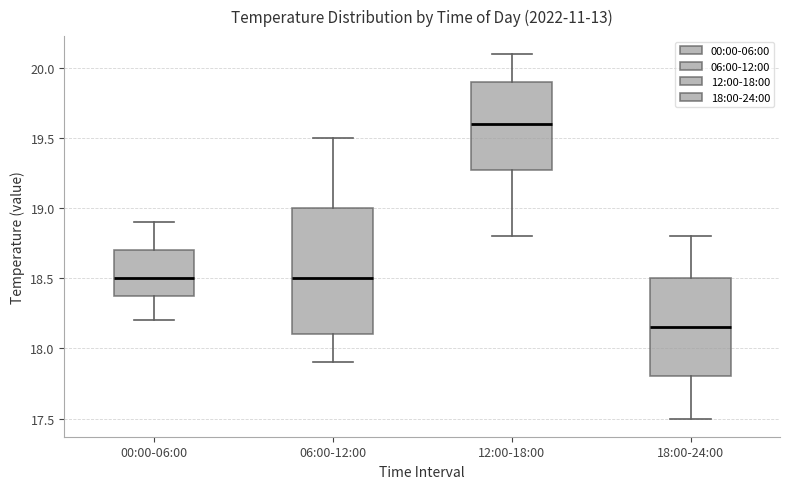

Reading left to right, read every box against the y-axis: the position of its median line, the range the box covers, and the ends of its whiskers. The values are not printed on the chart, so give them approximately, as read against the axis.

00:00-06:00: median 18.50, box 18.40 to 18.70, whiskers 18.20 to 18.90
06:00-12:00: median 18.50, box 18.10 to 19.00, whiskers 17.90 to 19.50
12:00-18:00: median 19.60, box 19.30 to 19.90, whiskers 18.80 to 20.10
18:00-24:00: median 18.15, box 17.80 to 18.50, whiskers 17.50 to 18.80